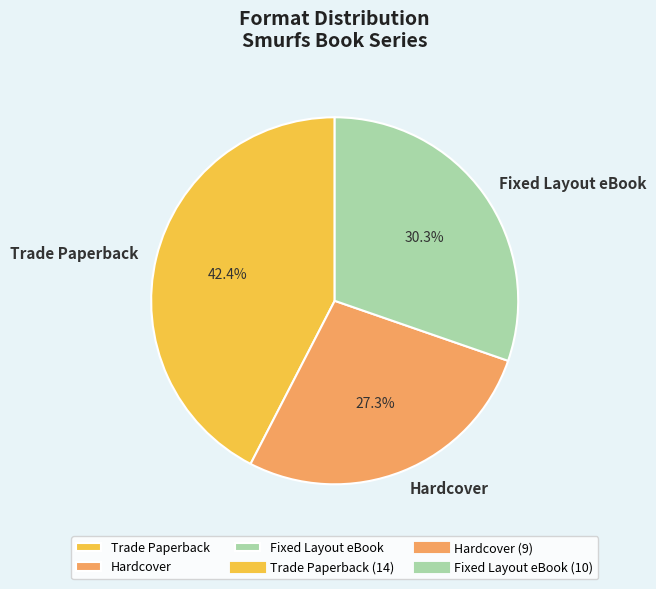

How much of the chart is everything except Hardcover?

72.7%